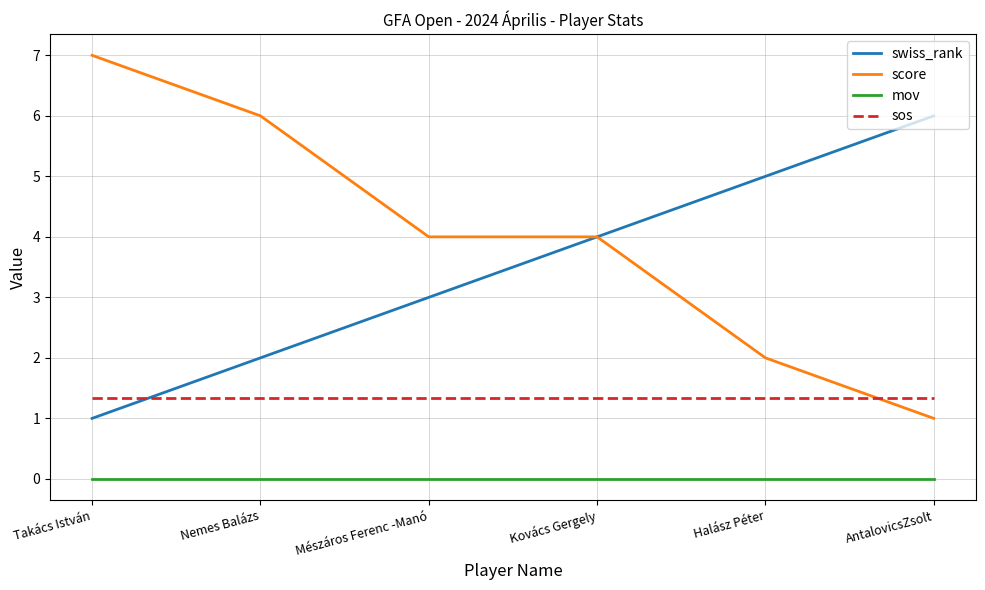

After their last crossing, which series has the higher values: swiss_rank or sos?

swiss_rank